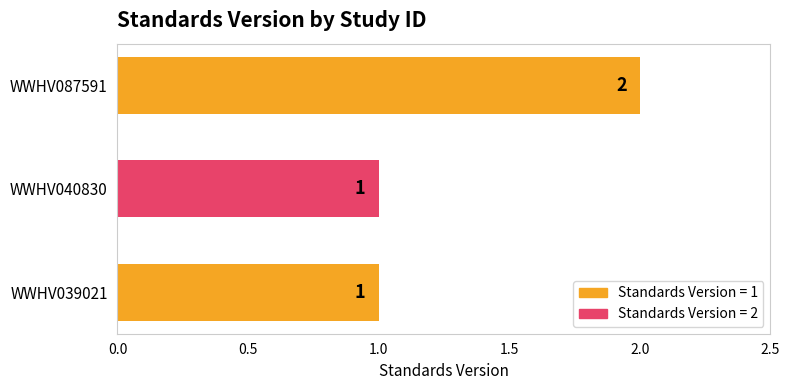

The value at WWHV039021 is 0. True or false?

False